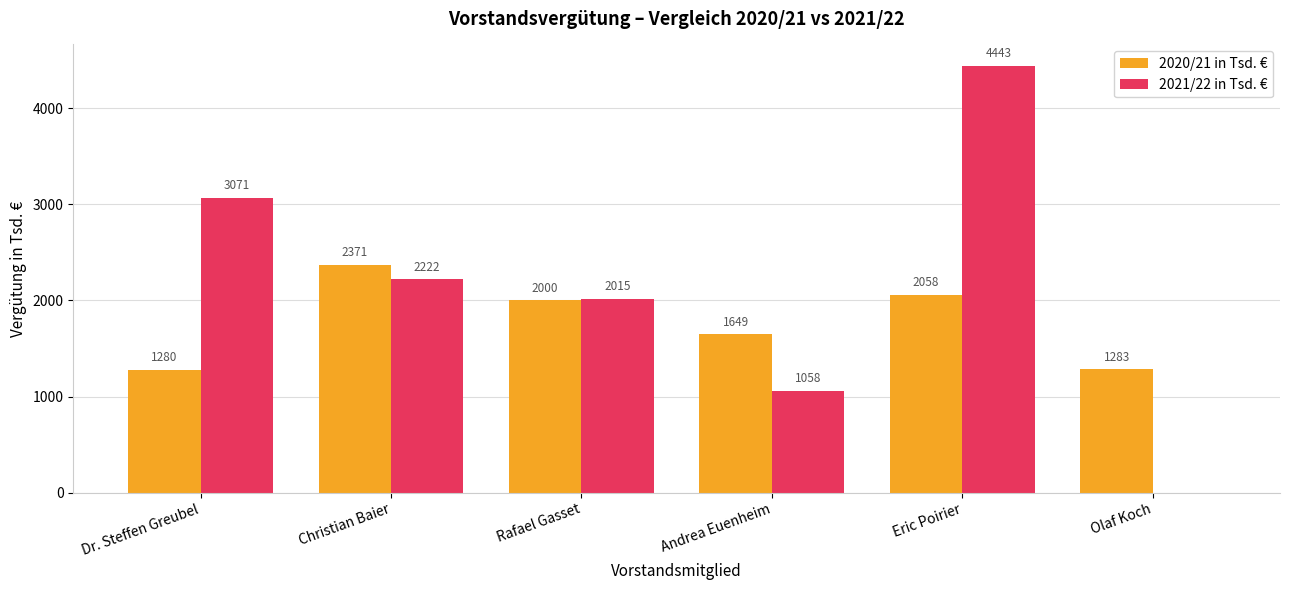

Where is 2020/21 in Tsd. € nearest to the value 1825?

Rafael Gasset